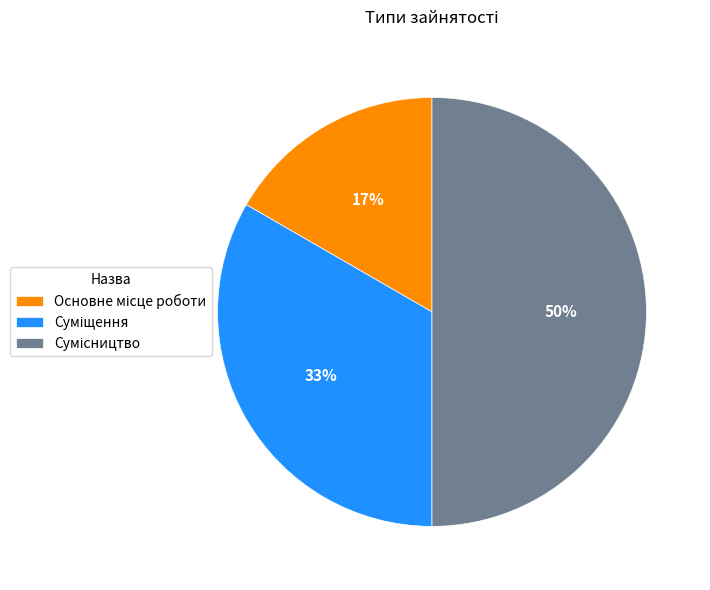

To the nearest percent, what is the difference between the largest and smallest slice percentages?

33%